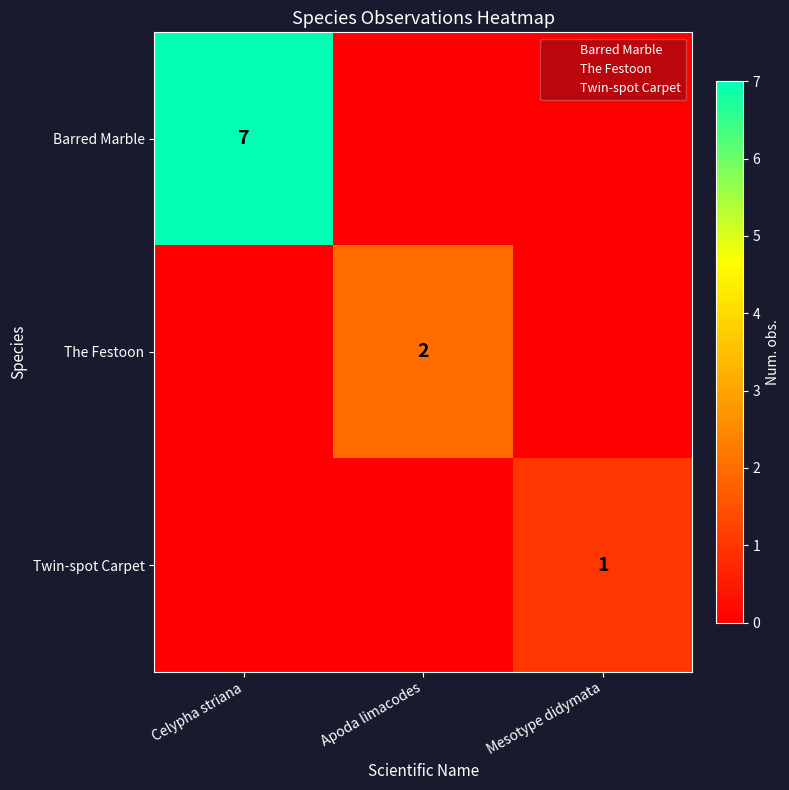

True or false: The Festoon has a value of 3 at Apoda limacodes.

False